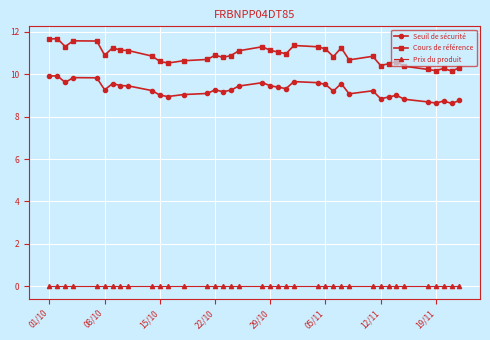

Which series has the largest total across all categories?

Cours de référence